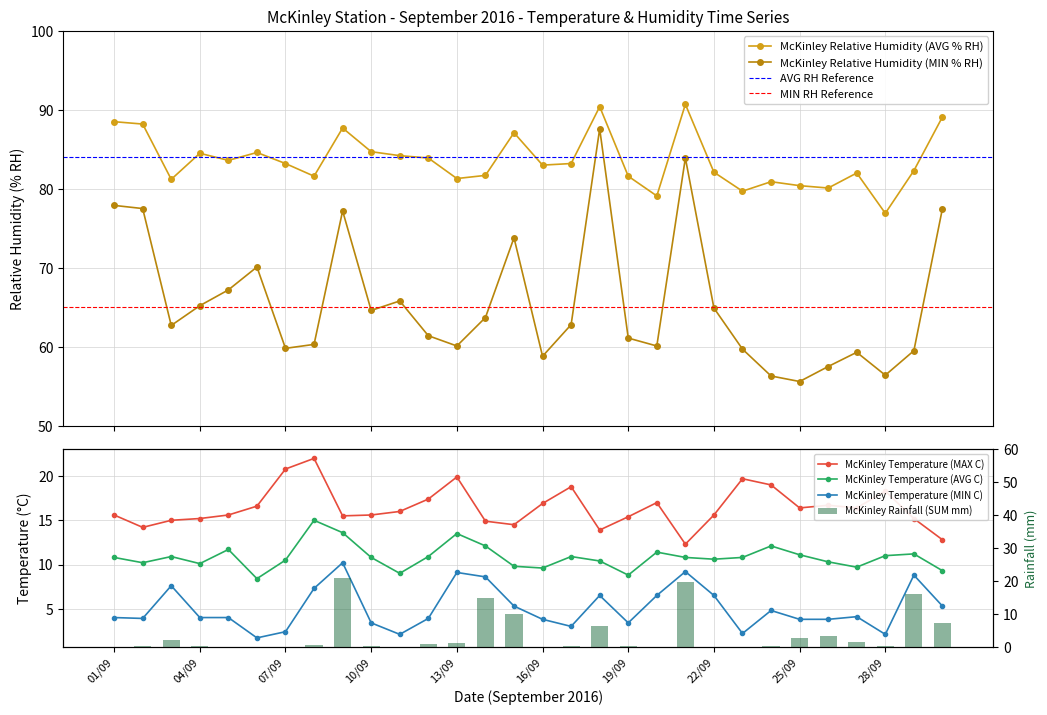

Reading left to right, list all the values displayed in this chart.

McKinley Relative Humidity (AVG % RH): 88.5	88.2	81.2	84.5	83.6	84.6	83.2	81.6	87.7	84.7	84.2	83.9	81.3	81.7	87.1	83.0	83.2	90.4	81.6	79.1	90.7	82.1	79.7	80.9	80.4	80.1	82.0	76.9	82.3	89.1
McKinley Relative Humidity (MIN % RH): 77.9	77.5	62.7	65.2	67.2	70.1	59.8	60.3	77.2	64.6	65.8	61.4	60.1	63.7	73.8	58.8	62.8	87.6	61.1	60.1	83.9	64.9	59.7	56.3	55.6	57.5	59.3	56.4	59.5	77.5
McKinley Temperature (MAX C): 15.6	14.2	15.0	15.2	15.6	16.6	20.8	22.0	15.5	15.6	16.0	17.4	19.9	14.9	14.5	16.9	18.8	13.9	15.4	17.0	12.3	15.6	19.7	19.0	16.4	16.7	16.4	18.3	15.2	12.8
McKinley Temperature (AVG C): 10.8	10.2	10.9	10.1	11.7	8.4	10.5	15.0	13.6	10.8	9.0	10.9	13.5	12.1	9.8	9.6	10.9	10.4	8.8	11.4	10.8	10.6	10.8	12.1	11.1	10.3	9.7	11.0	11.2	9.3
McKinley Temperature (MIN C): 4.0	3.9	7.6	4.0	4.0	1.7	2.4	7.3	10.2	3.4	2.1	3.9	9.1	8.6	5.3	3.8	3.0	6.5	3.4	6.5	9.2	6.5	2.2	4.8	3.8	3.8	4.1	2.1	8.8	5.3
McKinley Rainfall (SUM mm): 0.0	0.2	2.0	0.2	0.0	0.0	0.0	0.6	20.8	0.4	0.0	1.0	1.2	15.0	10.0	0.0	0.2	6.4	0.2	0.0	19.6	0.0	0.0	0.2	2.8	3.2	1.4	0.4	16.2	7.2